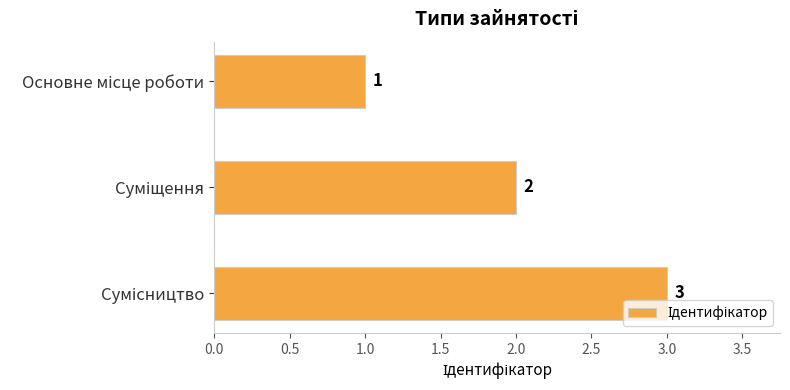

What is the value of the 2nd bar from the top?

2